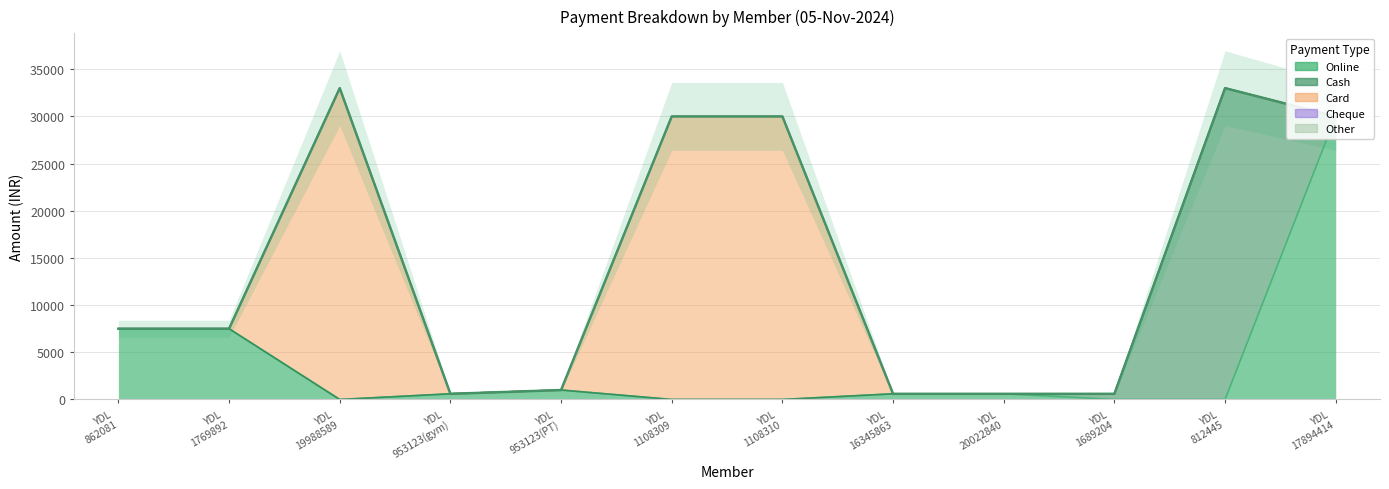

What is the greatest value displayed?

33000